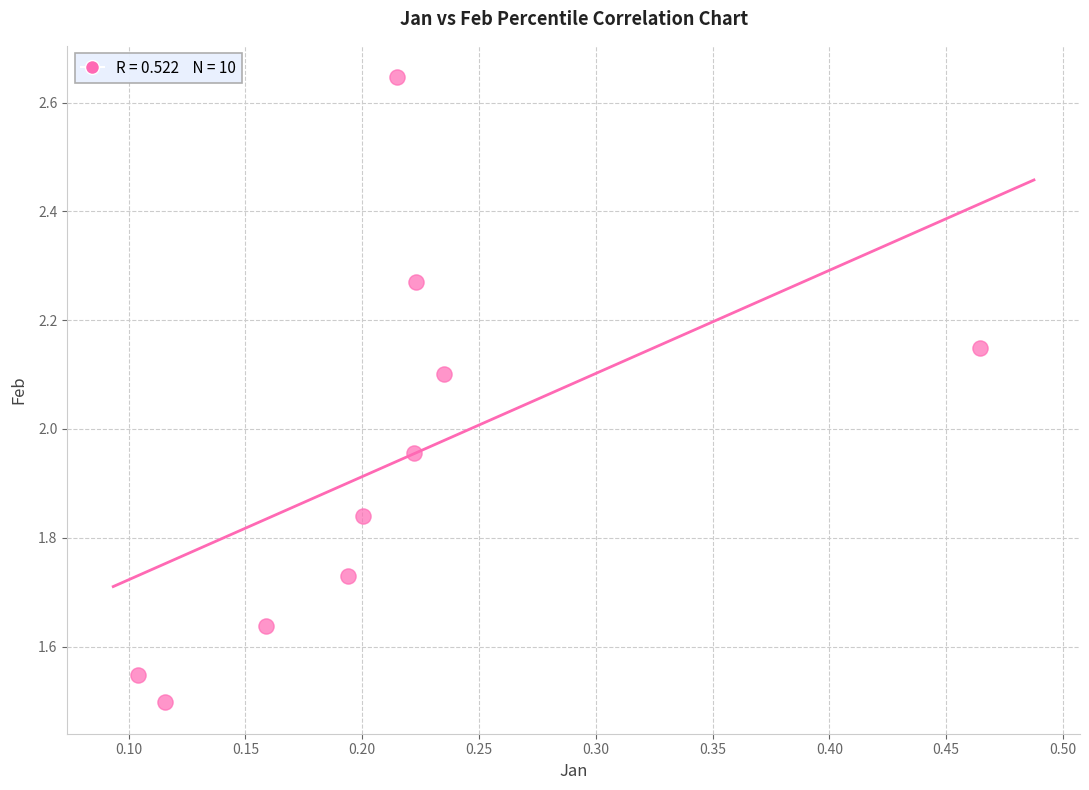

What is the range of Y values (max minus min)?

1.1